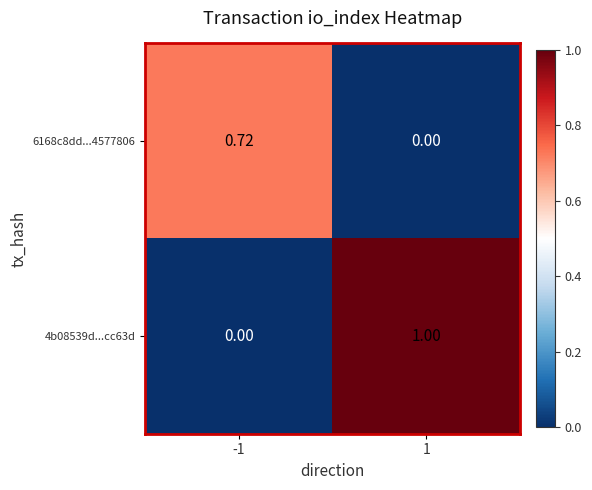

Is the value of 4b08539d...cc63d at 1 greater than the value of 6168c8dd...4577806 at 1?

Yes